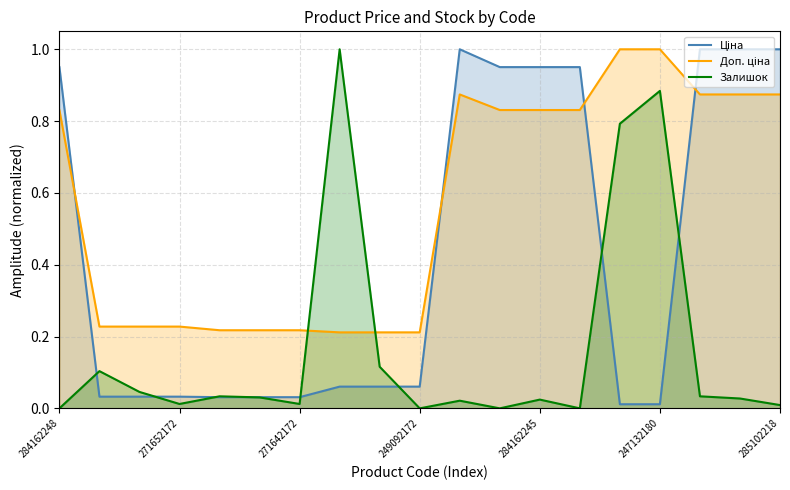

True or false: Залишок has a value of 0.5 at 284162248.

False